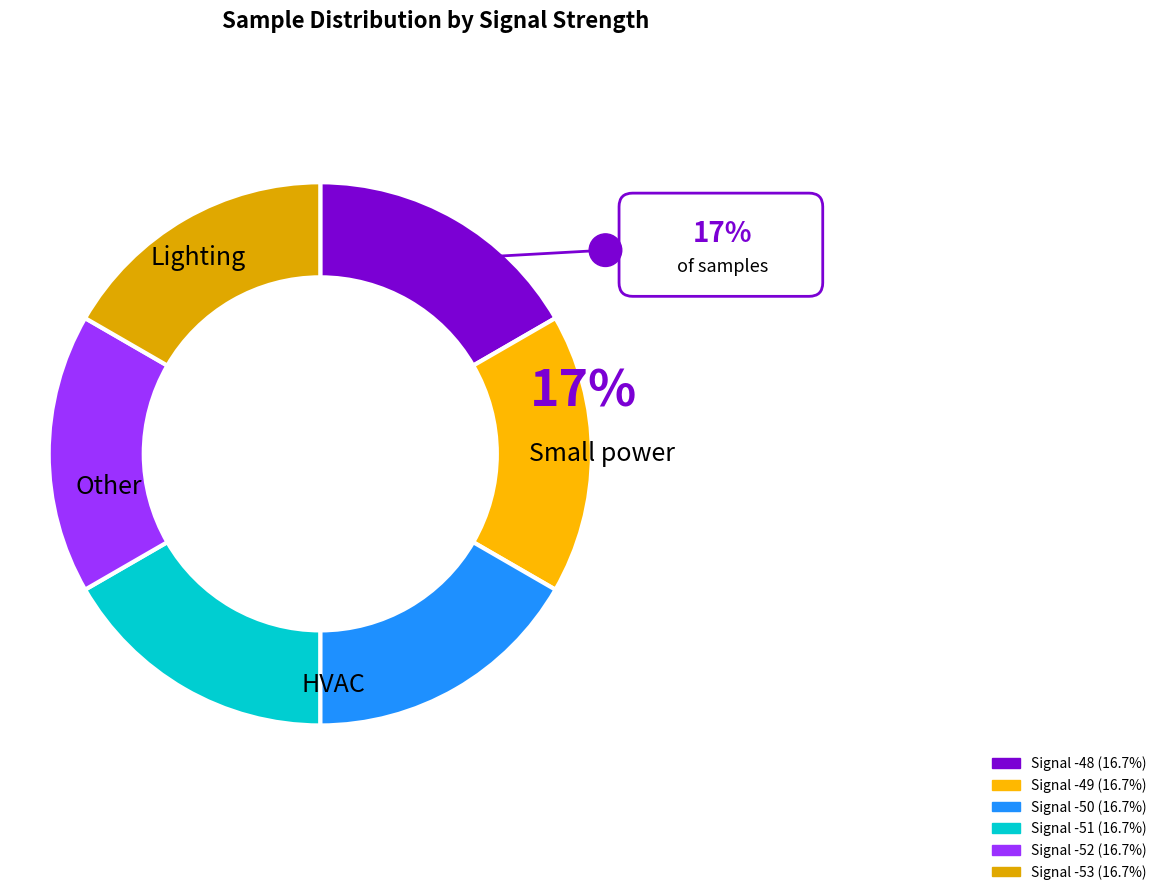

Count the number of slices in the pie.

6